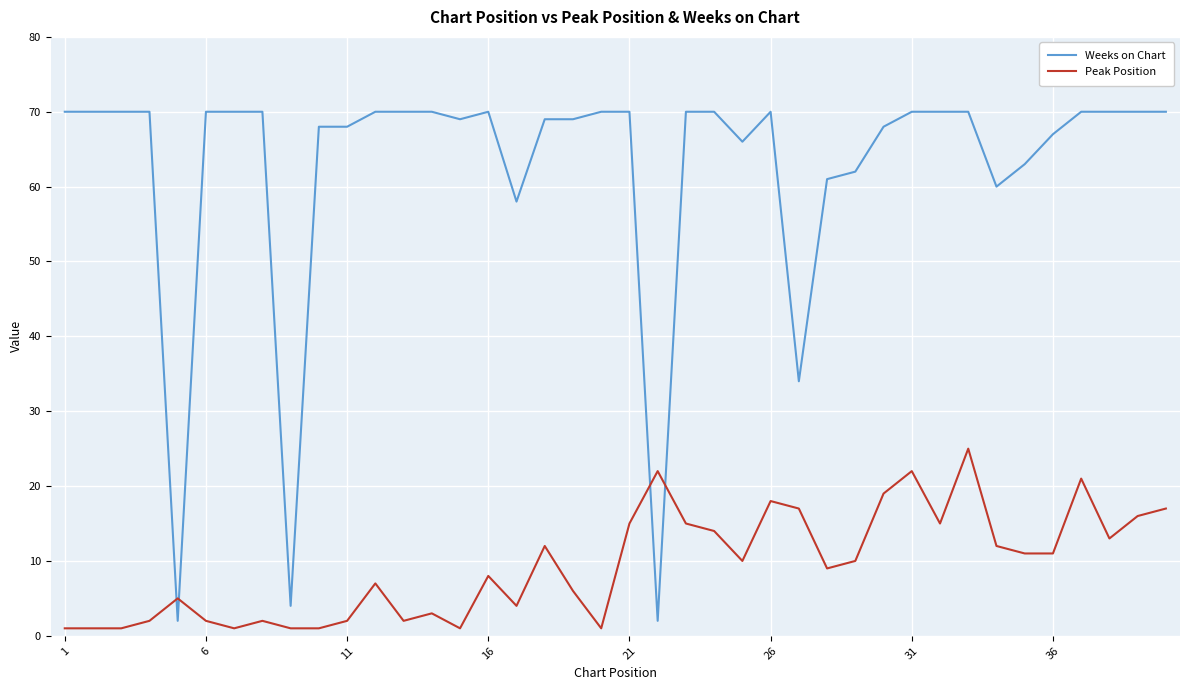

What is the lowest value of the Peak Position series?

1